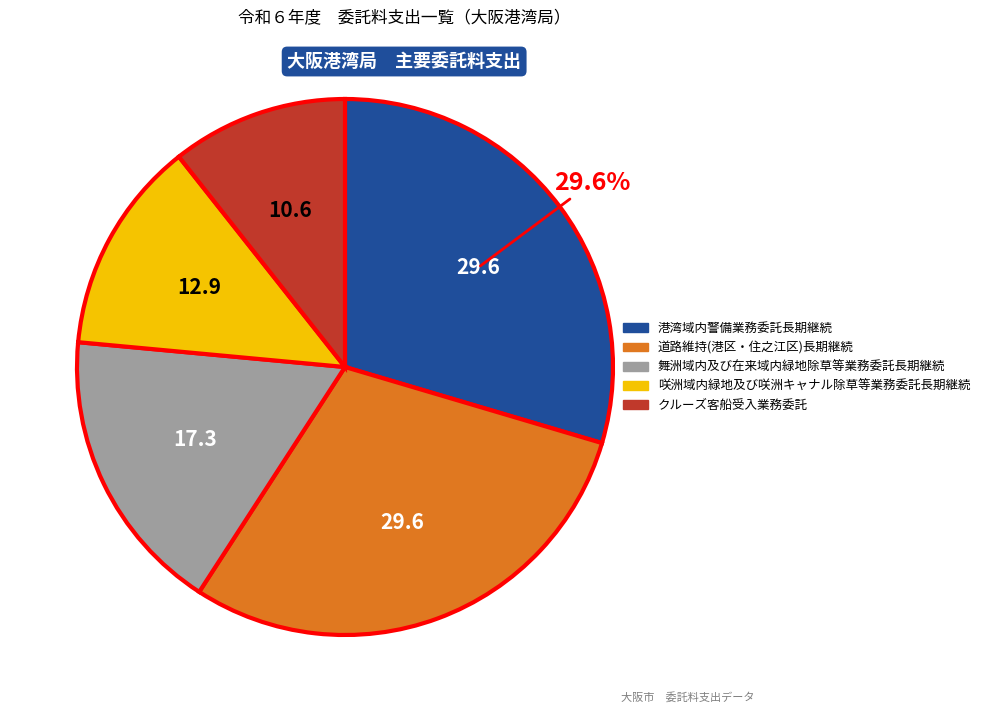

Do クルーズ客船受入業務委託 and 咲洲域内緑地及び咲洲キャナル除草等業務委託長期継続 together represent more than half of the pie?

No